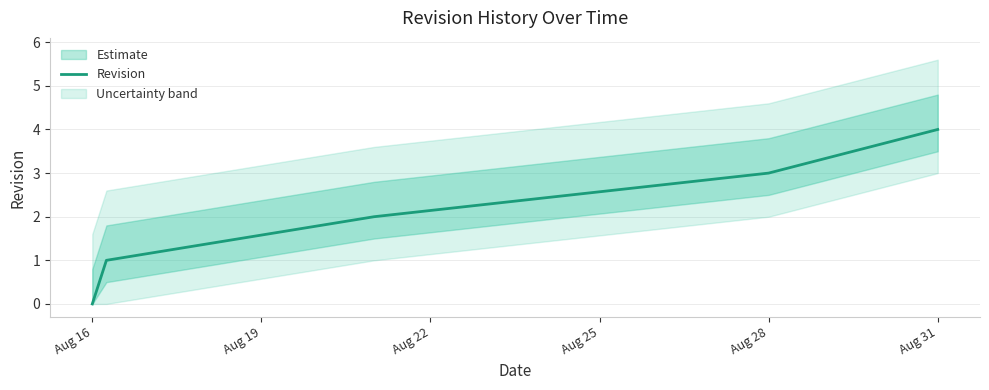

What is the difference between the second highest and second lowest values?

2